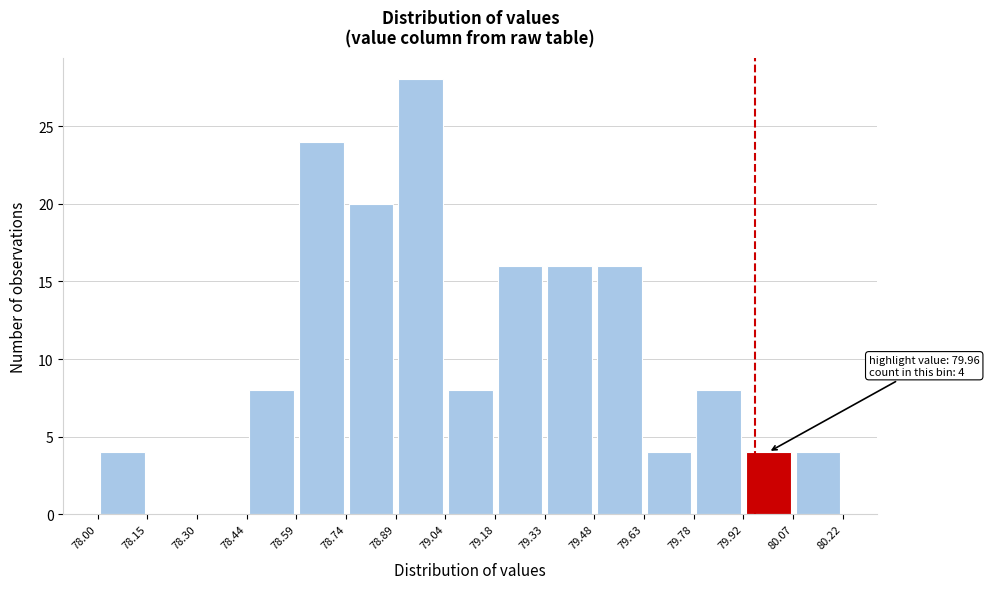

Which range on the x-axis has the tallest bar?

78.89 to 79.04